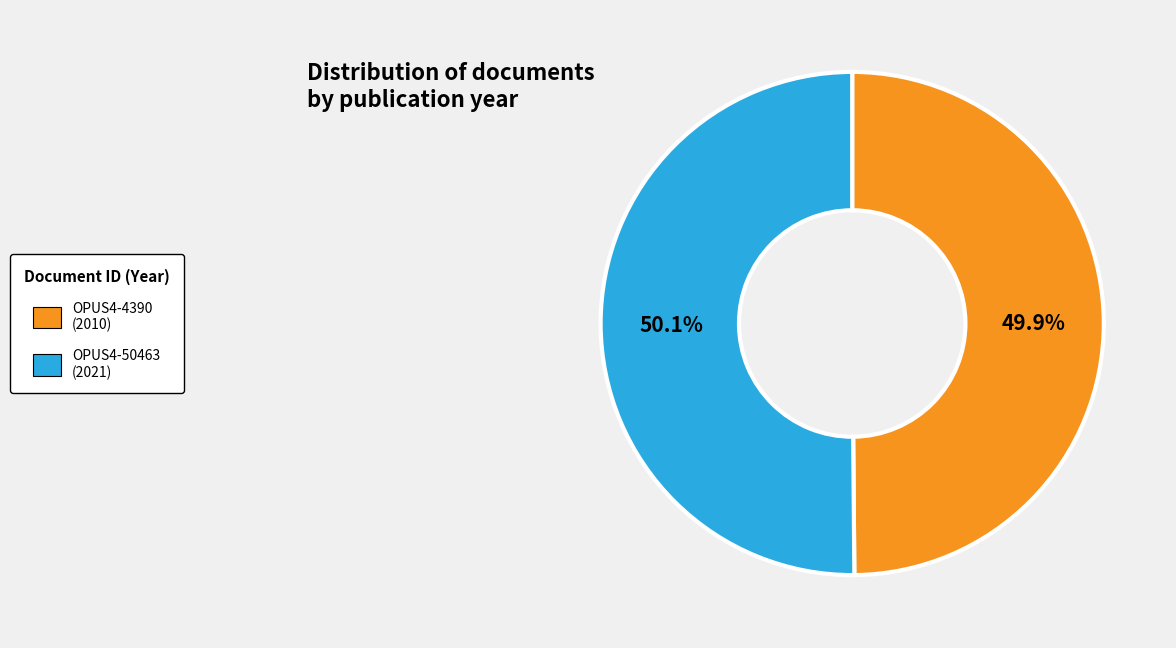

What percentage is the OPUS4-50463 slice, to the nearest percent?

50%